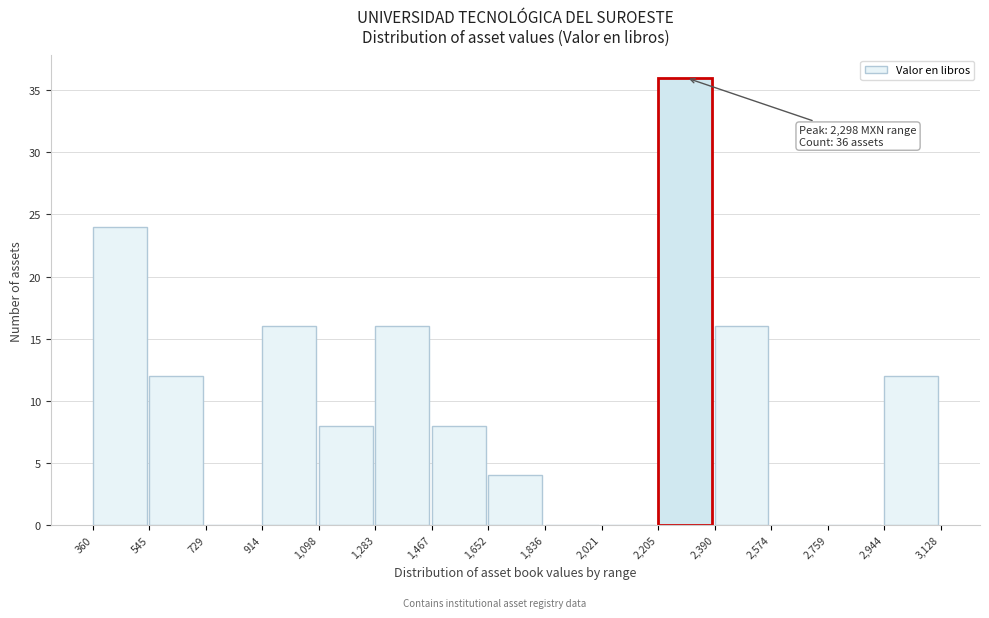

Which range on the x-axis has the tallest bar?

2,205 to 2,390